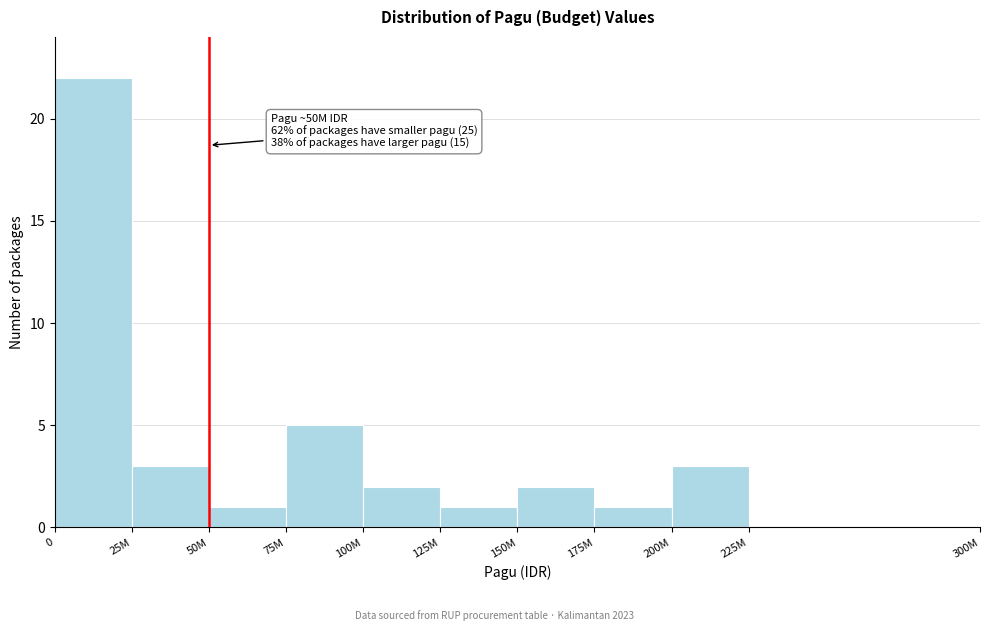

Reading left to right, list all the values displayed in this chart.

0=22	25M=3	50M=1	75M=5	100M=2	125M=1	150M=2	175M=1	200M=3	225M=0